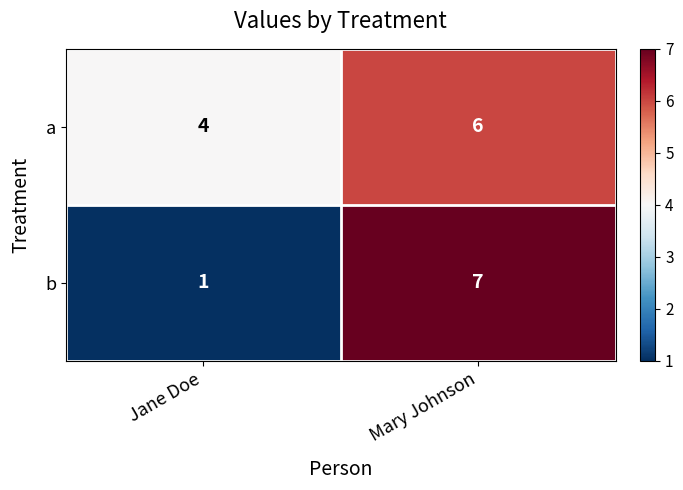

How many series are shown in this chart?

2